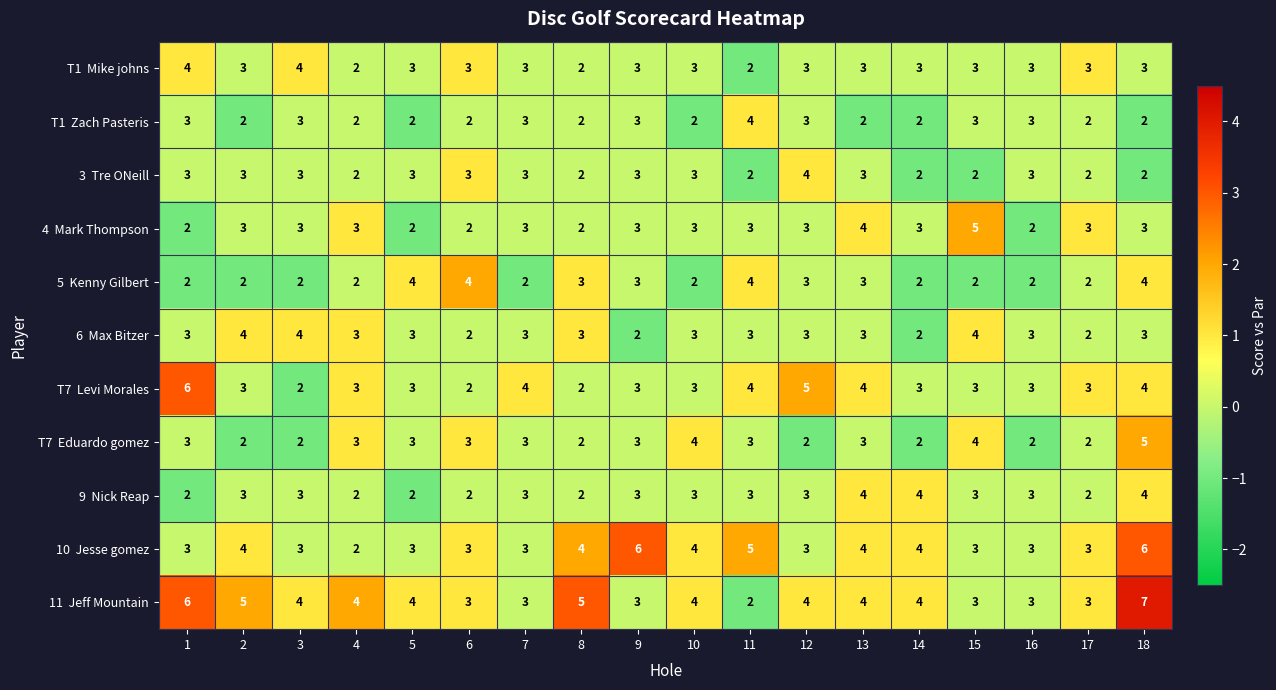

At which category is the sum across all series the highest?

18